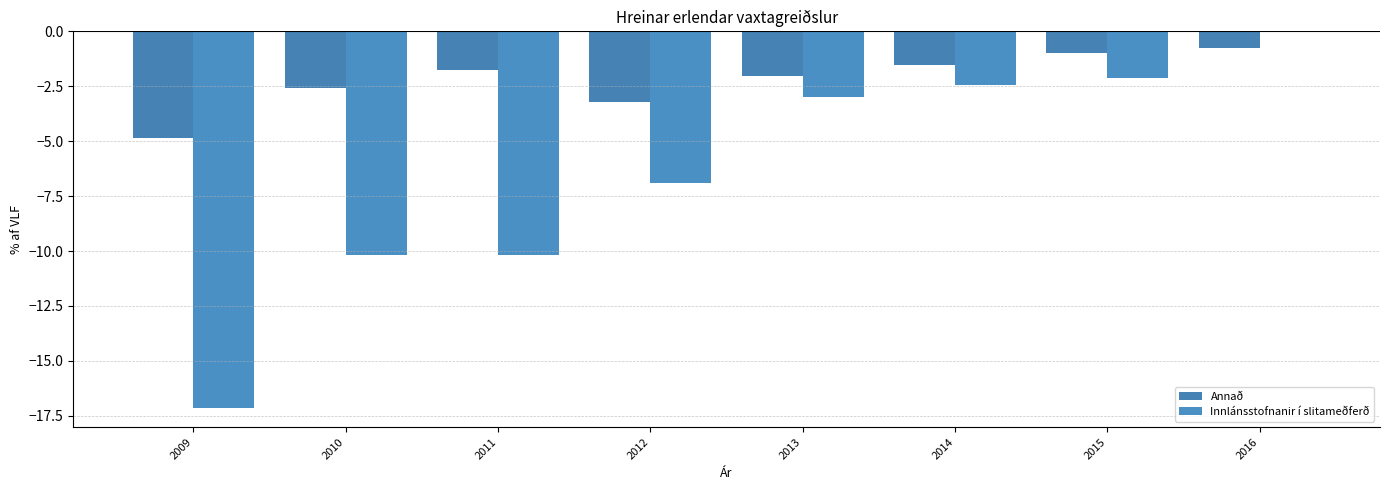

At which label does Annað first exceed -1?

2015